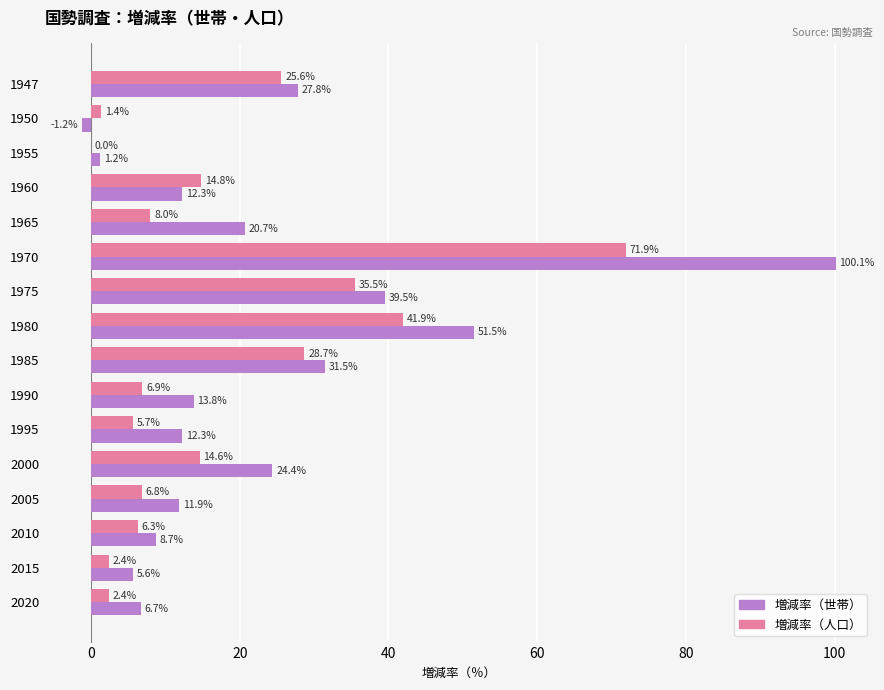

What is the sum of the 増減率（人口） values at 1955 and 1950?

1.4